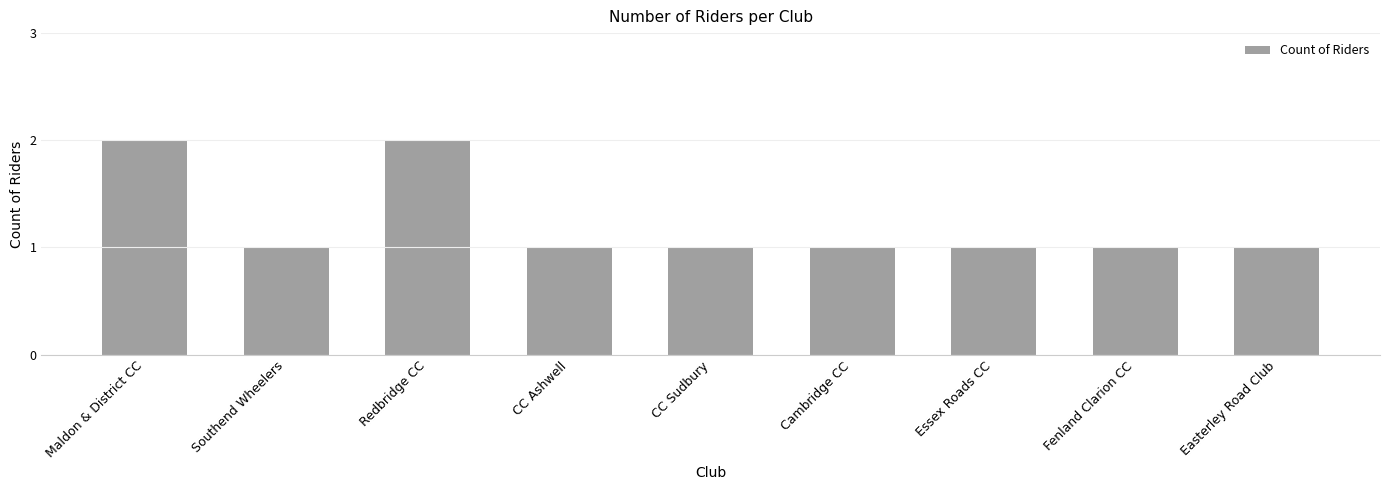

The value at Essex Roads CC is 1. True or false?

True